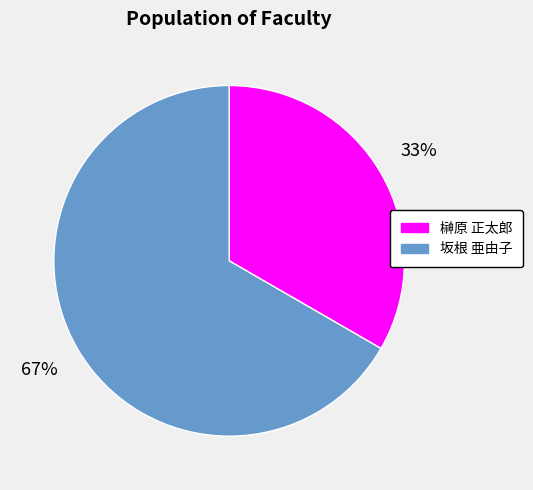

To the nearest percent, what is the average slice percentage?

50%